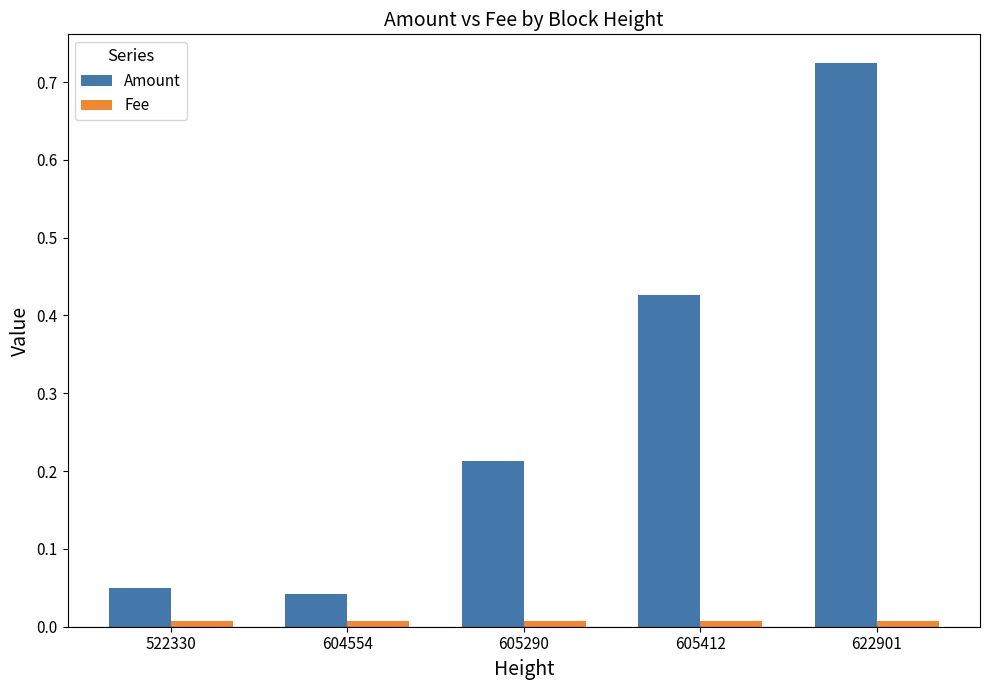

Between 604554 and 605412, which series saw the biggest shift?

Amount